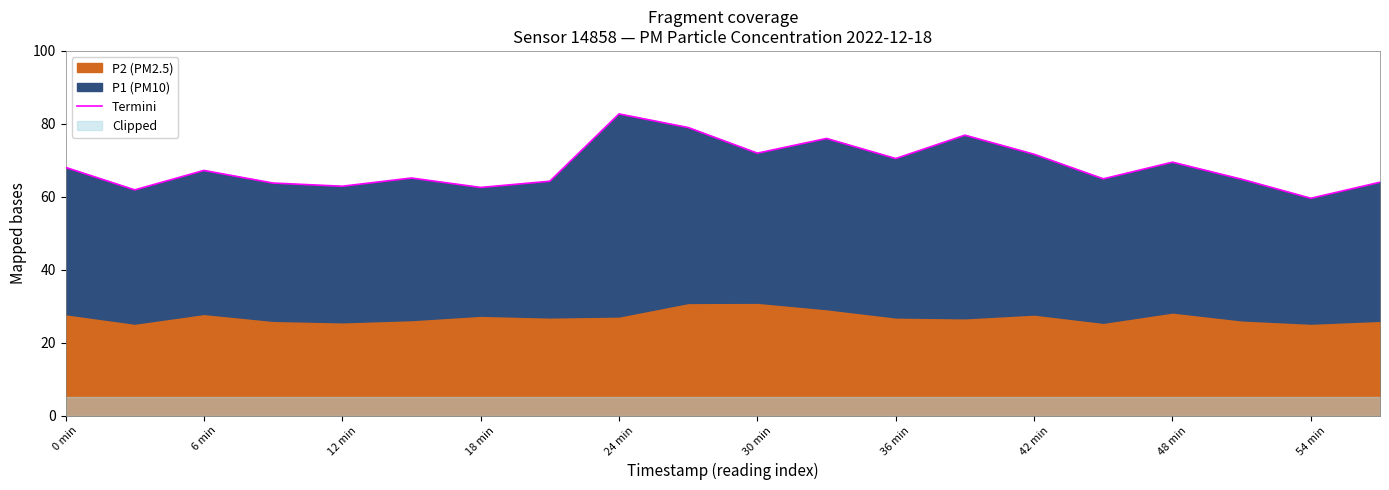

Approximately how many times larger is the value at 30 min compared to 17?

1.0